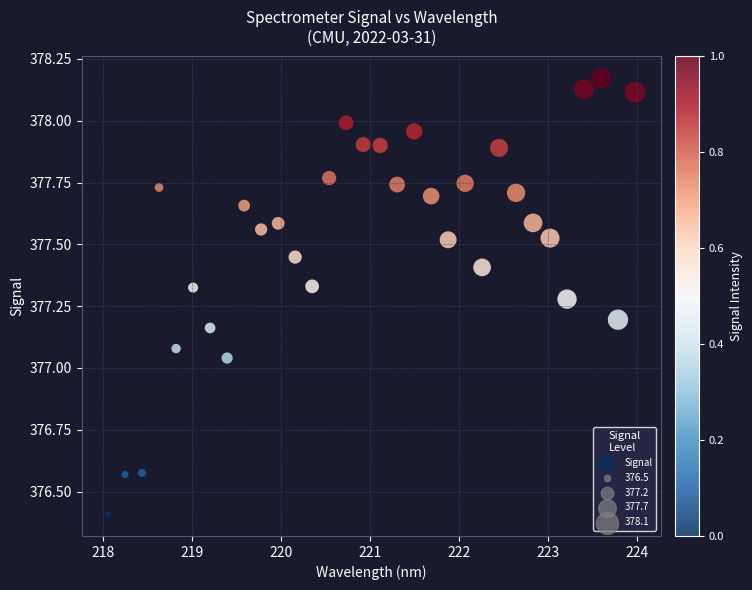

What is the range of Y values (max minus min)?

1.8